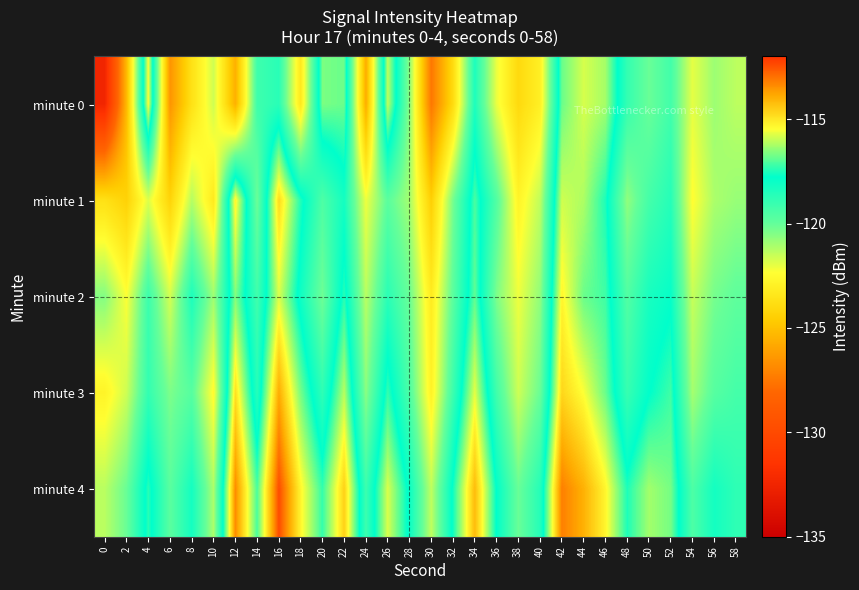

Reading right to left, list all the values displayed in this chart.

minute 0: 58=-121.3	56=-120.9	54=-122.0	52=-119.2	50=-120.1	48=-118.9	46=-116.3	44=-115.8	42=-116.8	40=-123.0	38=-124.0	36=-122.0	34=-118.4	32=-124.0	30=-127.5	28=-120.6	26=-116.0	24=-125.7	22=-116.8	20=-116.7	18=-123.3	16=-118.7	14=-119.2	12=-125.6	10=-121.6	8=-123.7	6=-126.5	4=-115.5	2=-125.3	0=-132.4
minute 1: 58=-120.8	56=-121.1	54=-122.4	52=-118.6	50=-119.3	48=-120.7	46=-117.5	44=-116.2	42=-115.9	40=-121.4	38=-122.8	36=-119.6	34=-117.1	32=-120.3	30=-124.5	28=-121.0	26=-119.8	24=-122.1	22=-118.2	20=-119.5	18=-117.5	16=-114.8	14=-120.1	12=-115.3	10=-123.3	8=-121.2	6=-124.3	4=-121.8	2=-124.4	0=-123.7
minute 2: 58=-119.9	56=-120.3	54=-121.5	52=-117.9	50=-118.3	48=-119.6	46=-117.2	44=-116.8	42=-115.3	40=-120.7	38=-122.1	36=-120.4	34=-116.9	32=-119.8	30=-123.2	28=-120.1	26=-118.7	24=-121.3	22=-117.4	20=-120.2	18=-118.1	16=-115.8	14=-119.2	12=-116.6	10=-120.9	8=-118.4	6=-121.7	4=-119.1	2=-122.3	0=-120.5
minute 3: 58=-119.3	56=-119.7	54=-121.0	52=-117.2	50=-117.8	48=-119.0	46=-116.8	44=-115.5	42=-114.7	40=-120.1	38=-121.6	36=-119.2	34=-115.7	32=-119.1	30=-122.9	28=-119.5	26=-117.3	24=-120.6	22=-116.1	20=-118.8	18=-116.7	16=-113.9	14=-118.6	12=-114.9	10=-122.5	8=-119.7	6=-120.4	4=-118.9	2=-121.6	0=-122.8
minute 4: 58=-118.8	56=-118.2	54=-119.5	52=-116.7	50=-116.3	48=-117.5	46=-115.3	44=-114.0	42=-113.2	40=-118.6	38=-120.1	36=-117.8	34=-114.2	32=-117.6	30=-121.4	28=-118.0	26=-115.8	24=-119.1	22=-114.6	20=-117.3	18=-115.3	16=-112.4	14=-117.1	12=-113.4	10=-121.1	8=-118.2	6=-119.8	4=-117.4	2=-120.1	0=-121.3